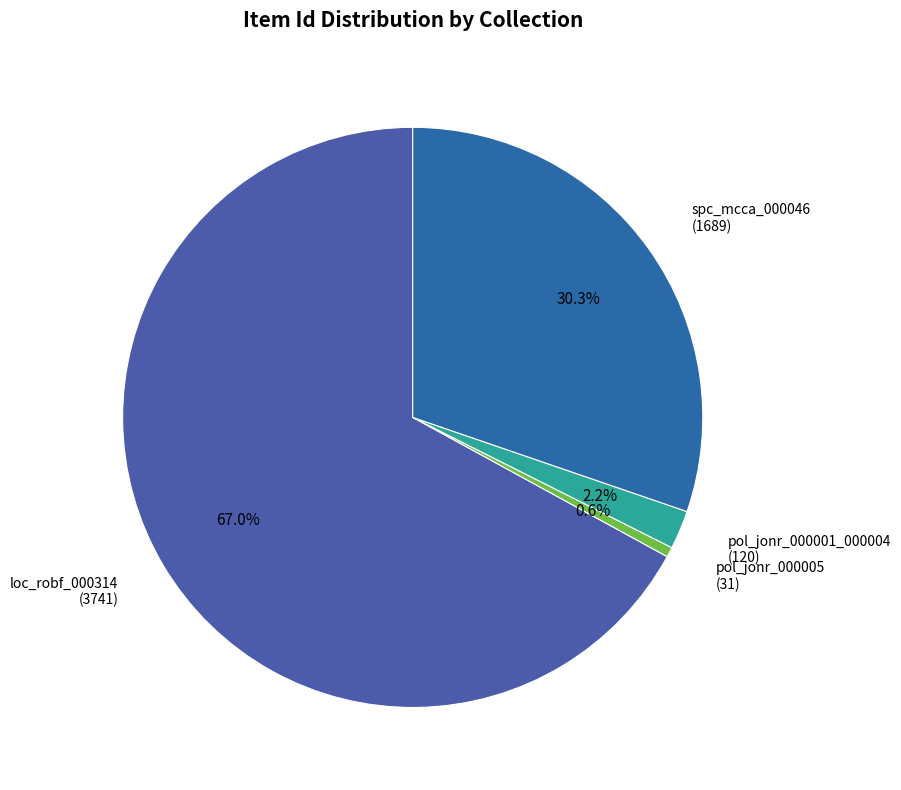

Rank the categories by value from highest to lowest.

loc_robf_000314, spc_mcca_000046, pol_jonr_000001_000004, pol_jonr_000005